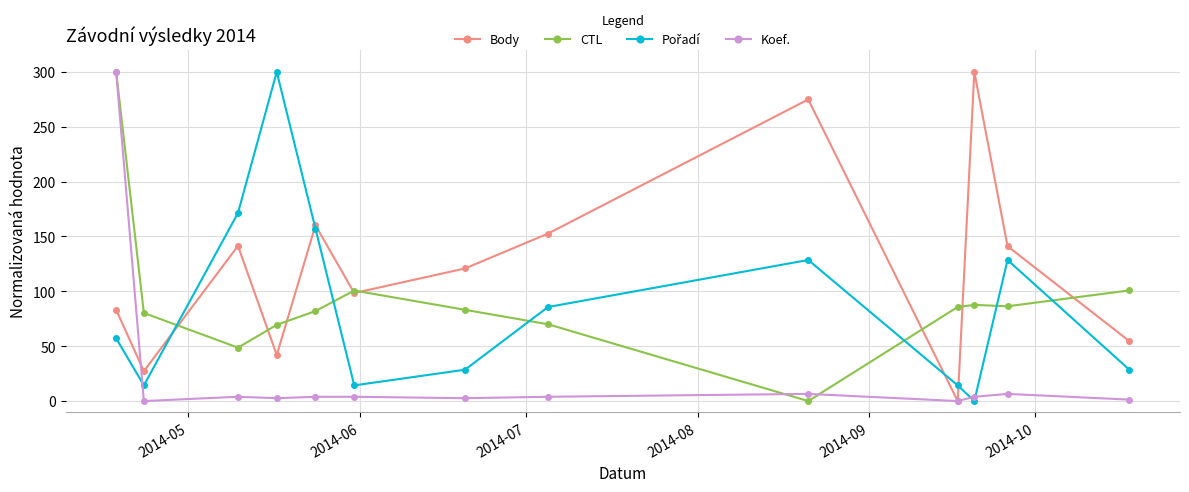

In CTL, how many points are lower than both neighbors (excluding endpoints)?

3